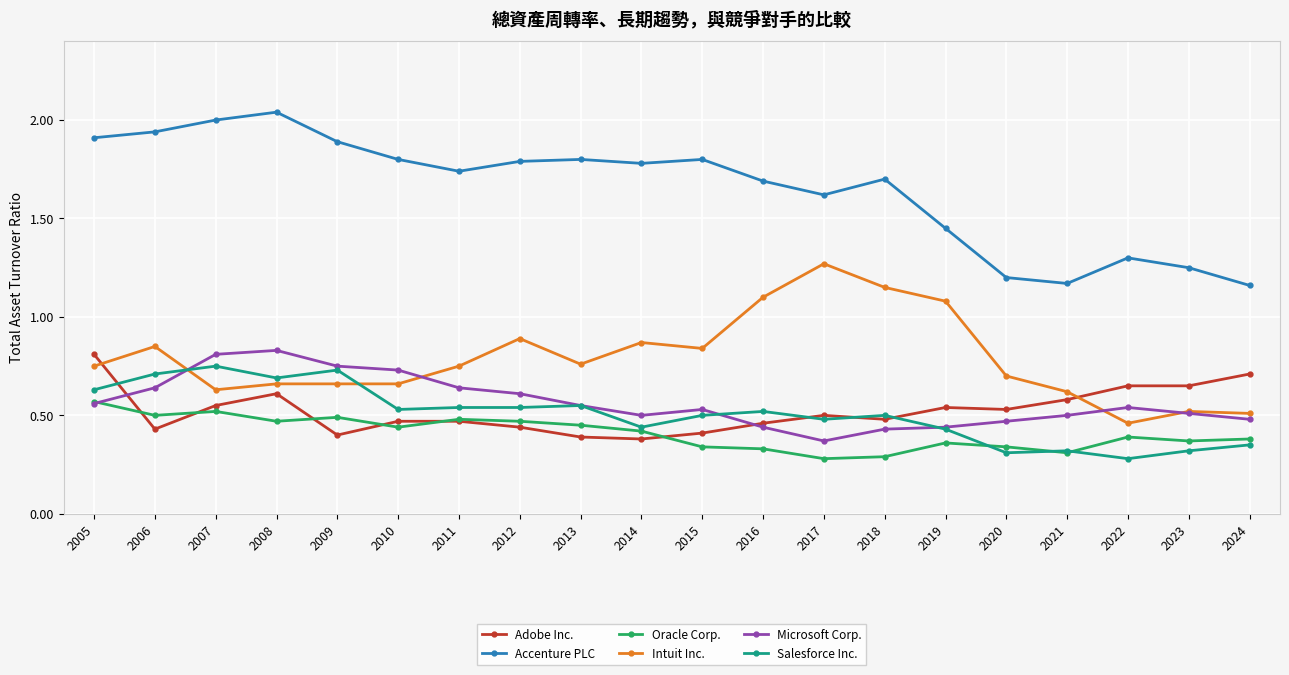

True or false: Salesforce Inc. and Accenture PLC cross at least once.

False